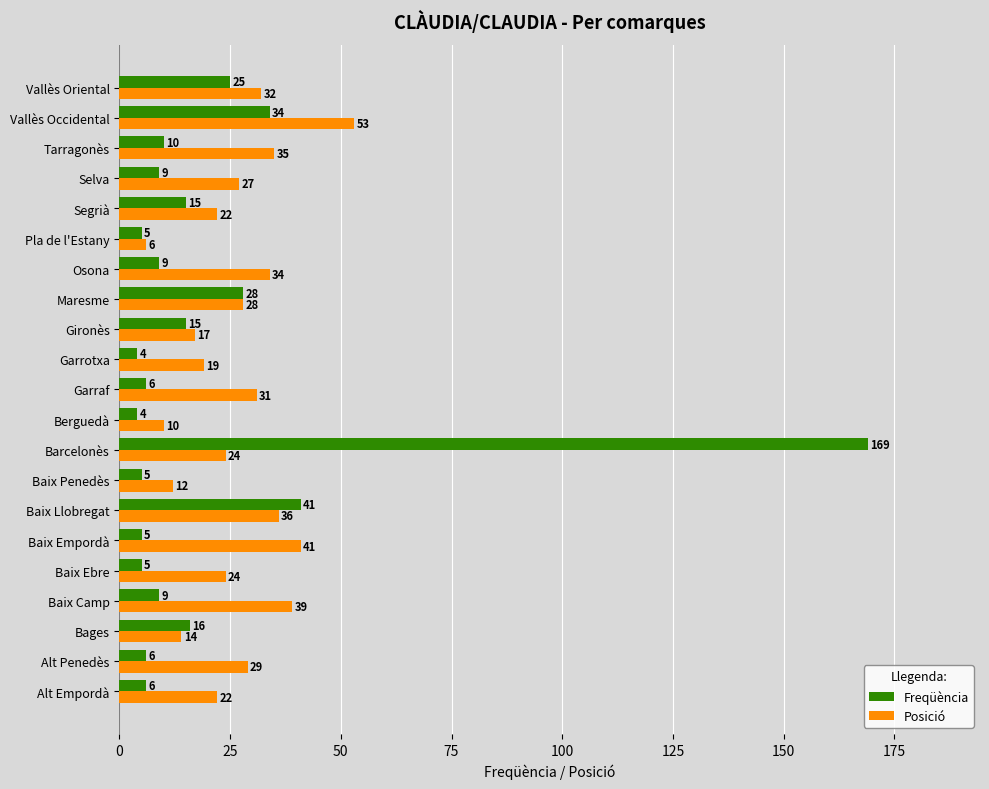

What is the maximum value shown in the chart?

169